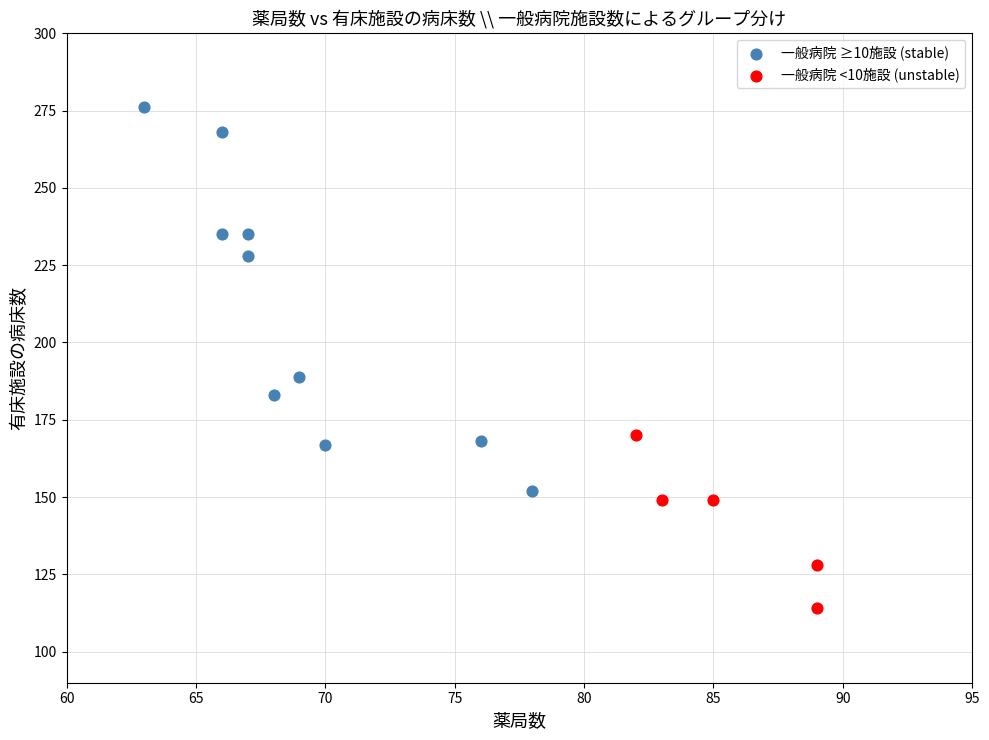

Which series reaches the minimum Y coordinate?

一般病院 <10施設 (unstable)